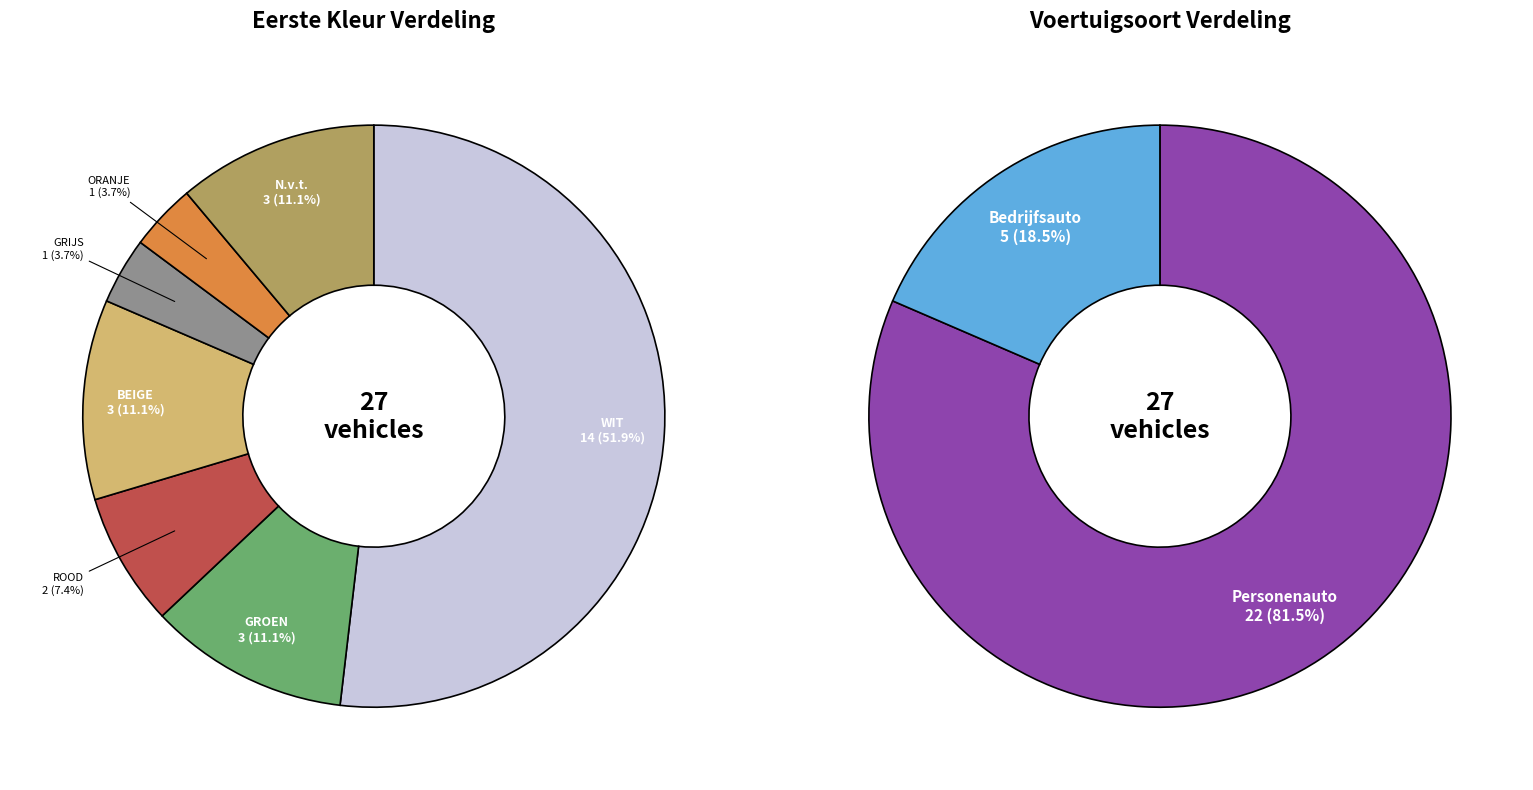

How many slices are in this pie chart?

7